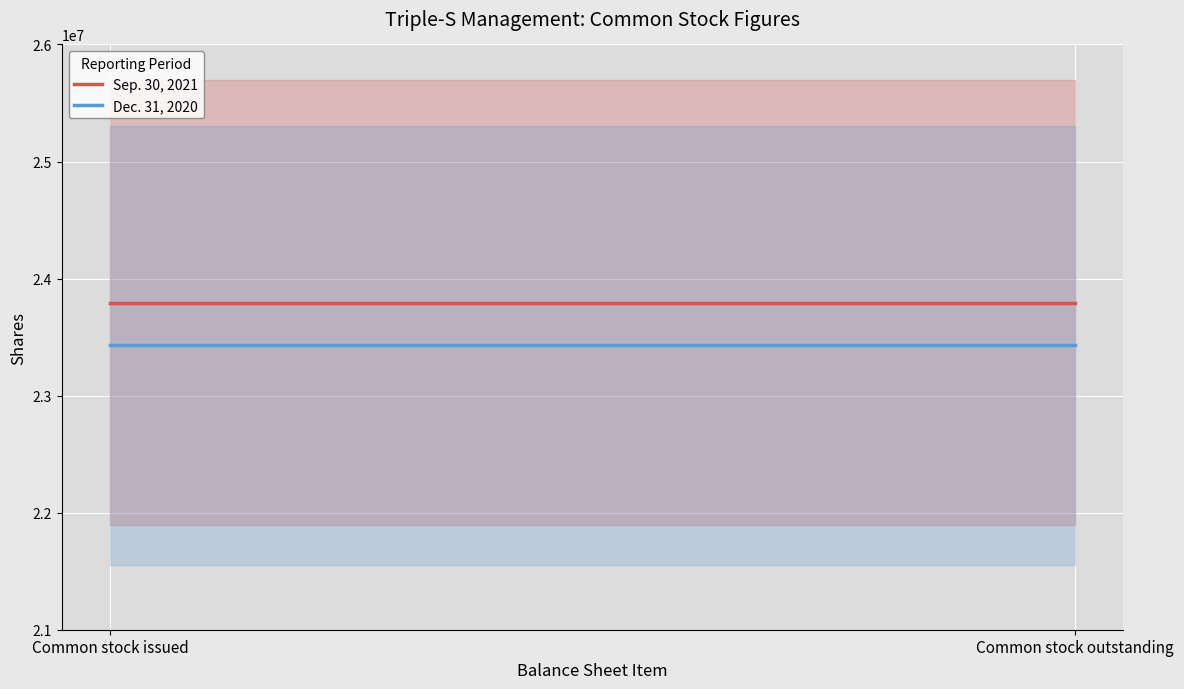

Is it true that Dec. 31, 2020 equals 32270872 at Common stock issued?

False